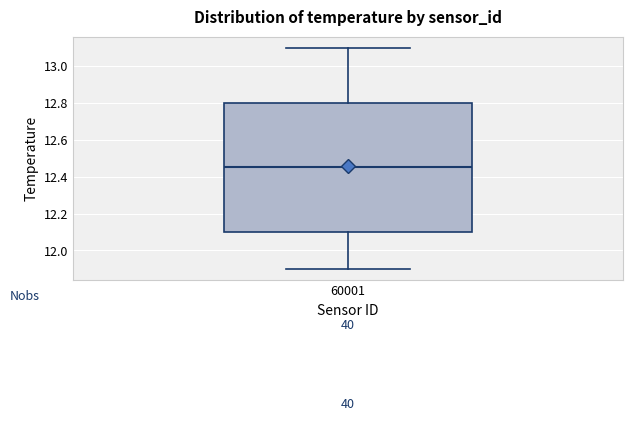

Transcribe this box plot: give where the median line is, the range the box spans, and where the two whiskers end, as read against the y-axis. The values are not printed on the chart, so give them approximately, as read against the axis.

median 12.46, box 12.10 to 12.80, whiskers 11.90 to 13.10